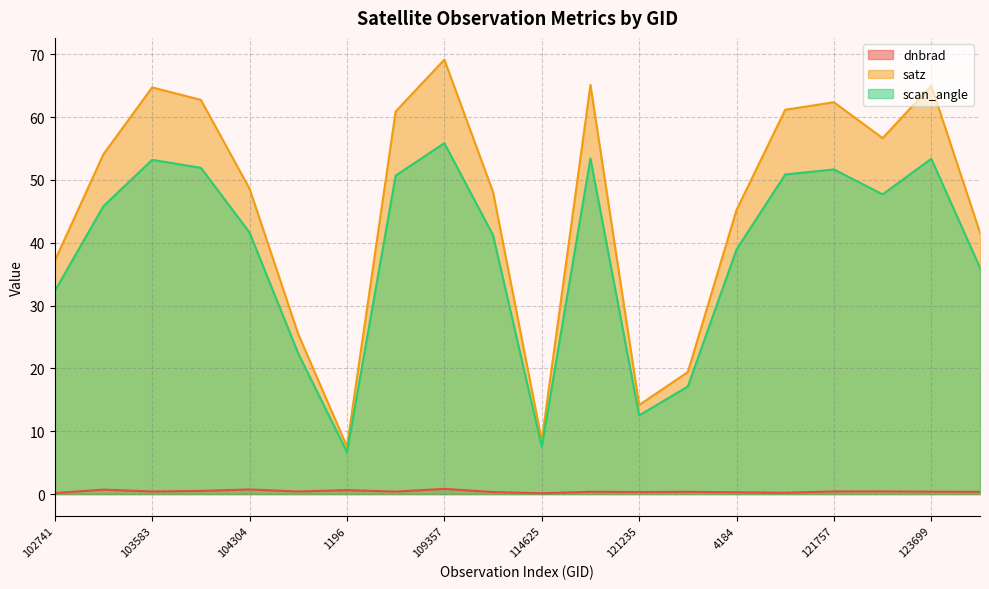

Is it true that scan_angle equals 35.6 at 121757?

False